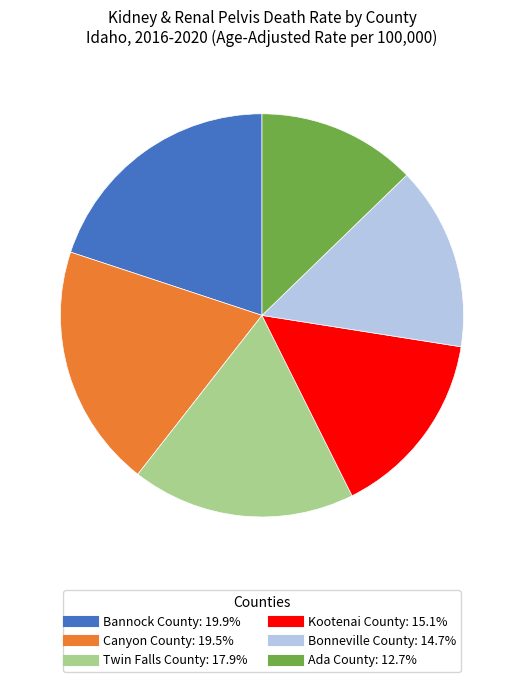

What is the ratio of the value at Bannock County to the value at Kootenai County?

1.3